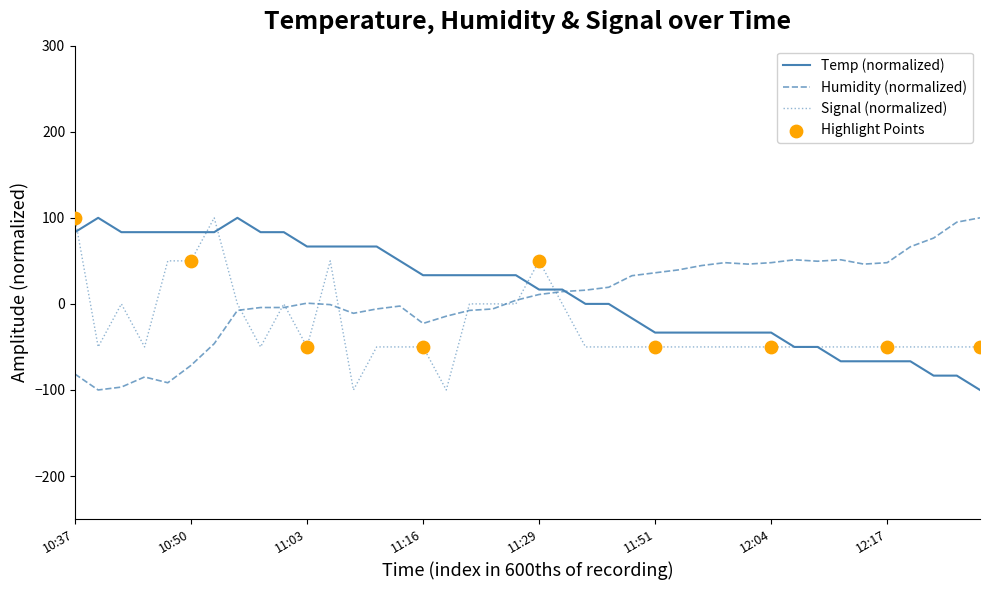

What is the greatest value displayed?

100.0